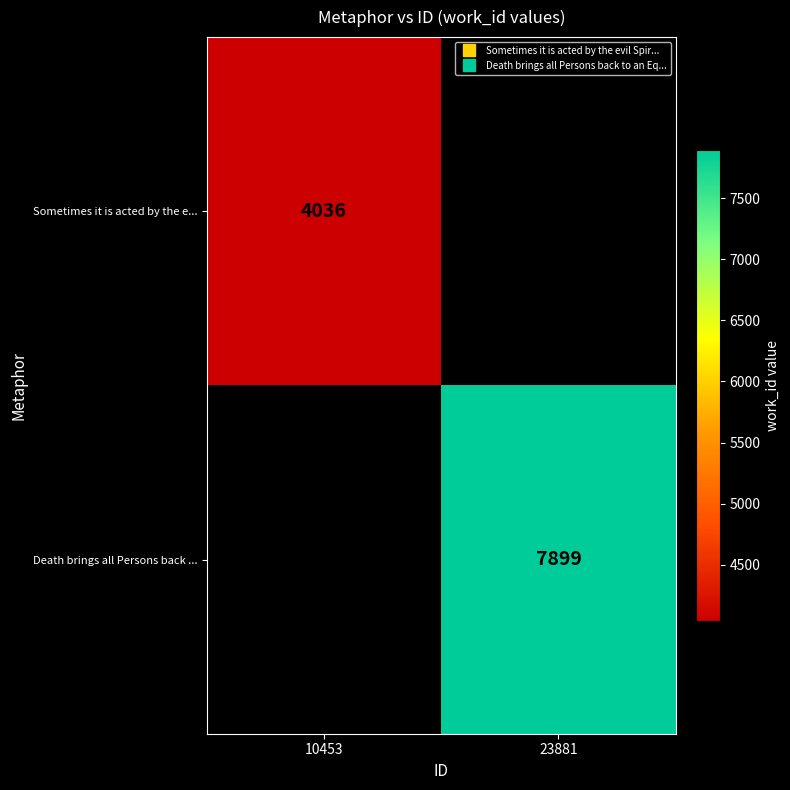

Is it true that Death brings all Persons back ... equals 5370.7 at 23881?

False